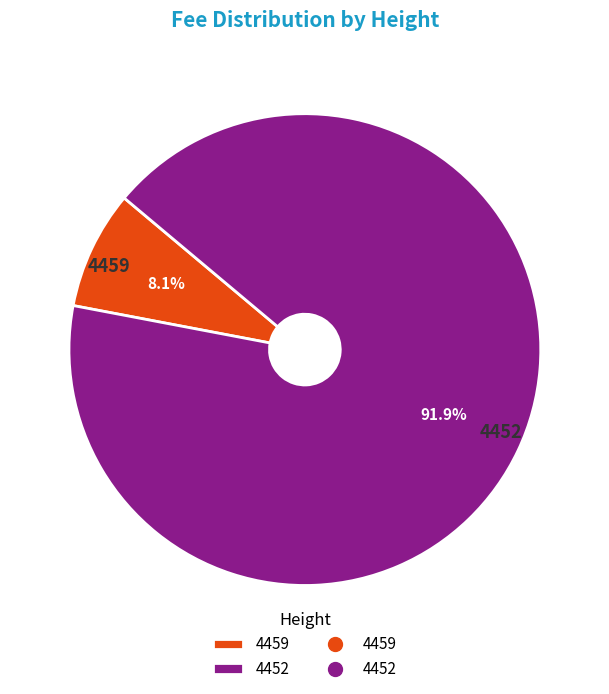

Is it true that 4459 is 8% of the pie?

True